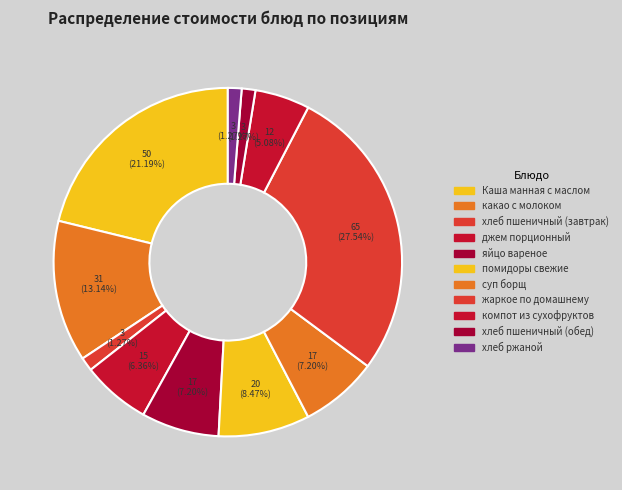

Count the number of slices in the pie.

11